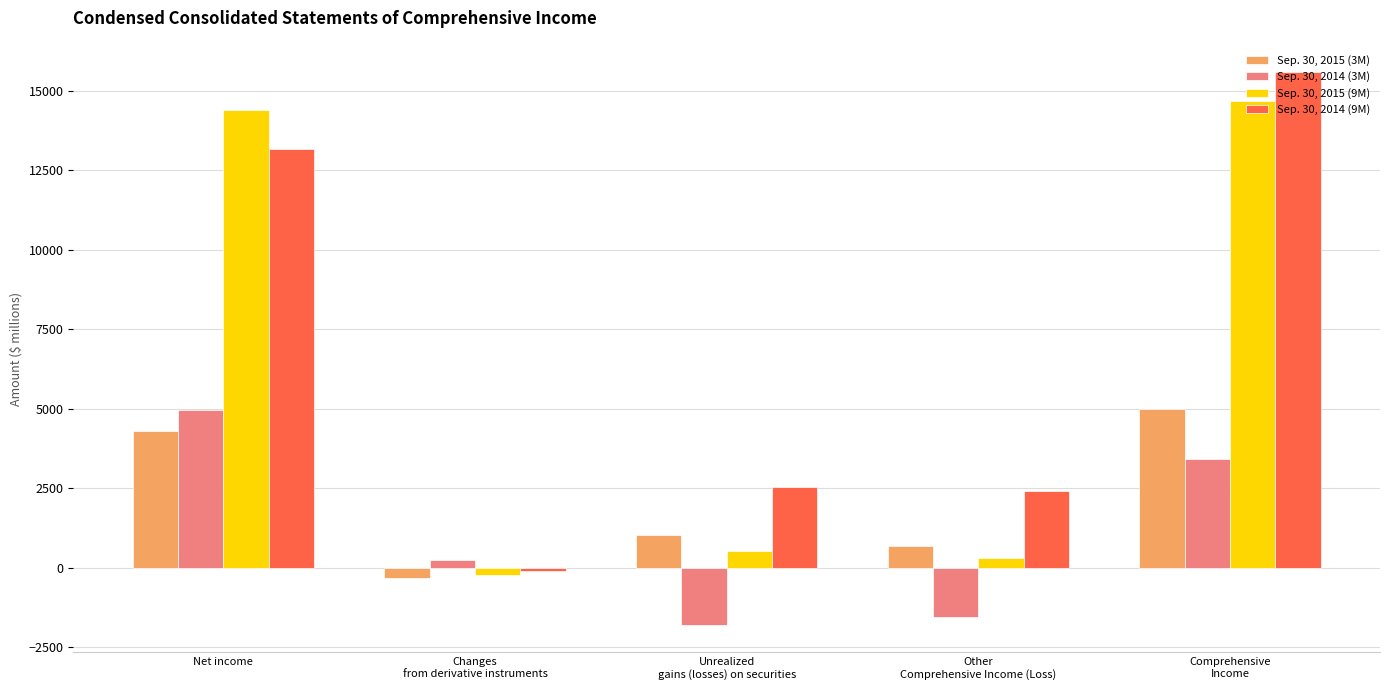

What is the maximum value for Sep. 30, 2015 (9M)?

14664